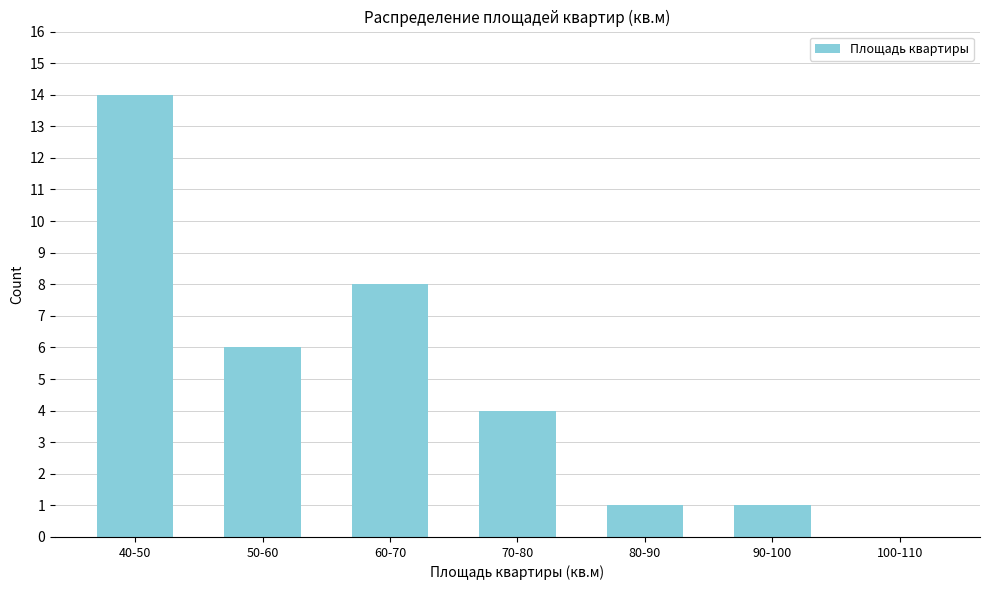

Reading right to left, list all the values displayed in this chart.

100-110=0	90-100=1	80-90=1	70-80=4	60-70=8	50-60=6	40-50=14